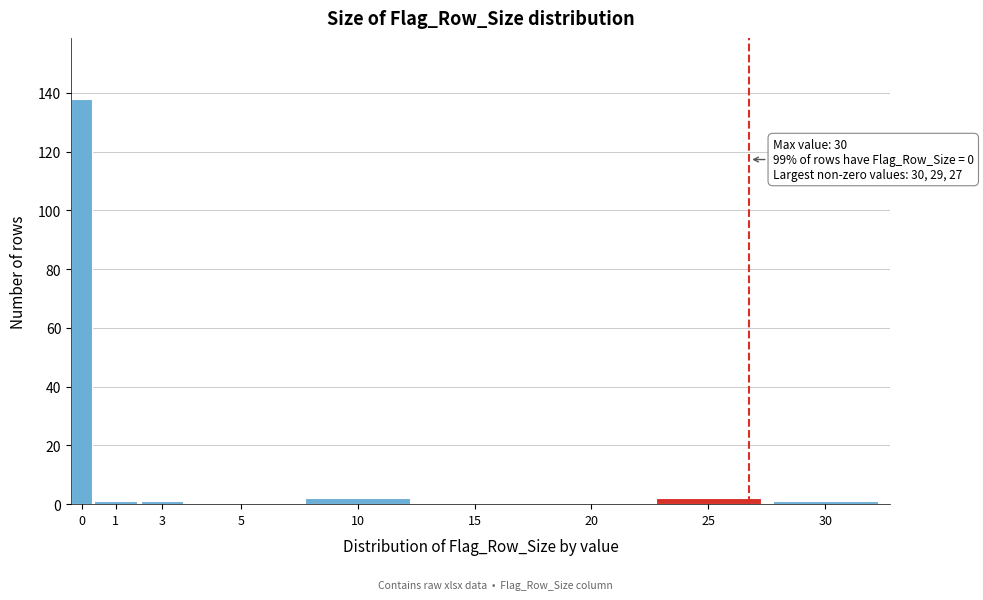

Reading right to left, extract all data points from this chart.

30=1	25=2	20=0	15=0	10=2	5=0	3=1	1=1	0=138